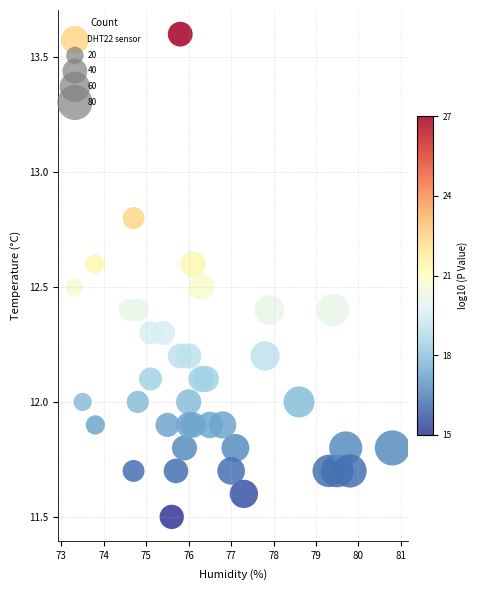

What is the range of Y values (max minus min)?

2.1